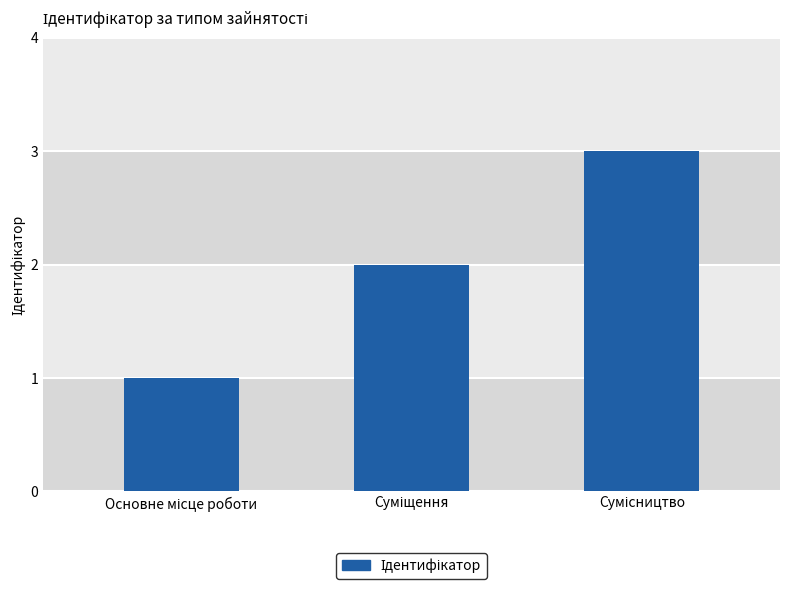

What position from the right is Суміщення?

2